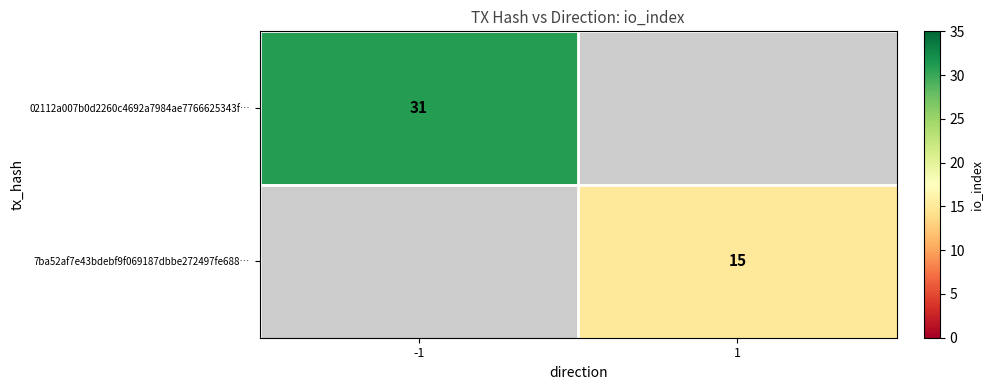

Count the number of categories in the chart.

2